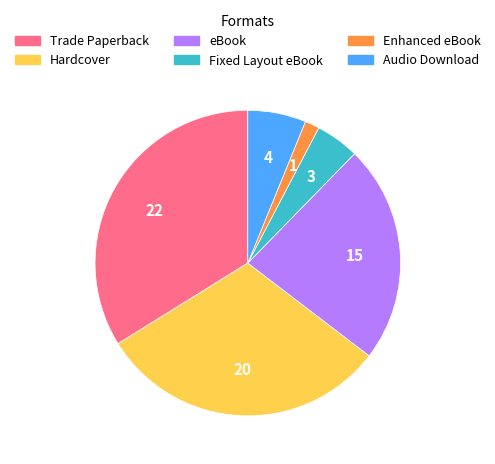

The Audio Download slice represents 6% of the pie. True or false?

True